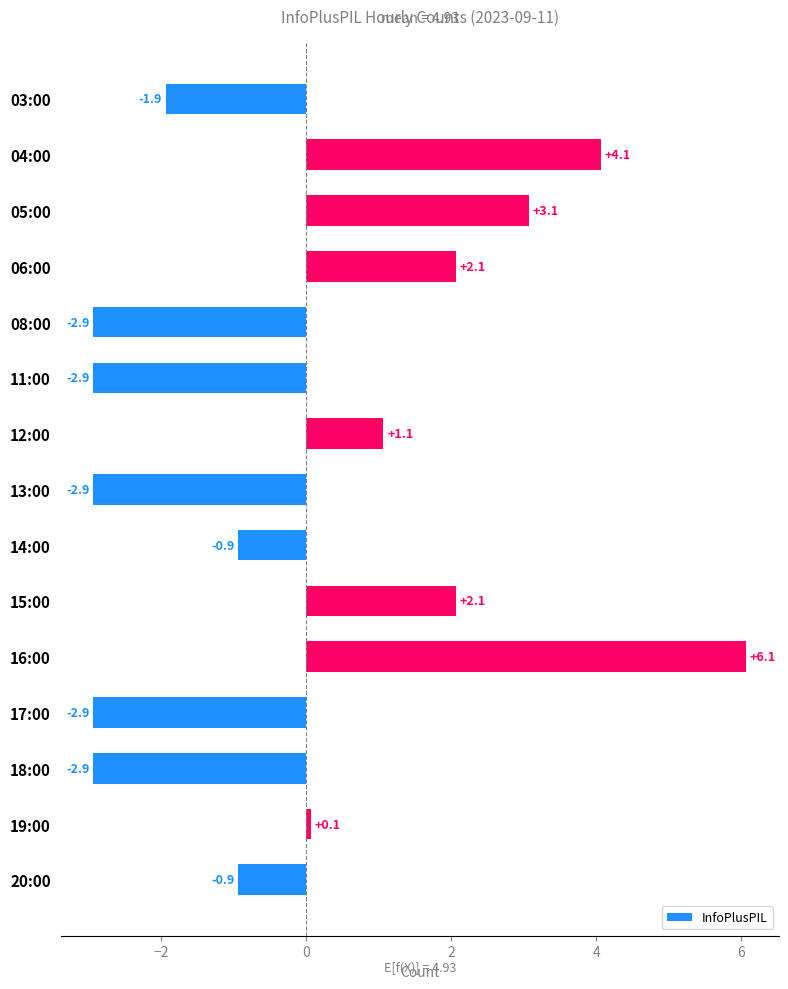

What is the difference between the values at 17:00 and 19:00?

3.0